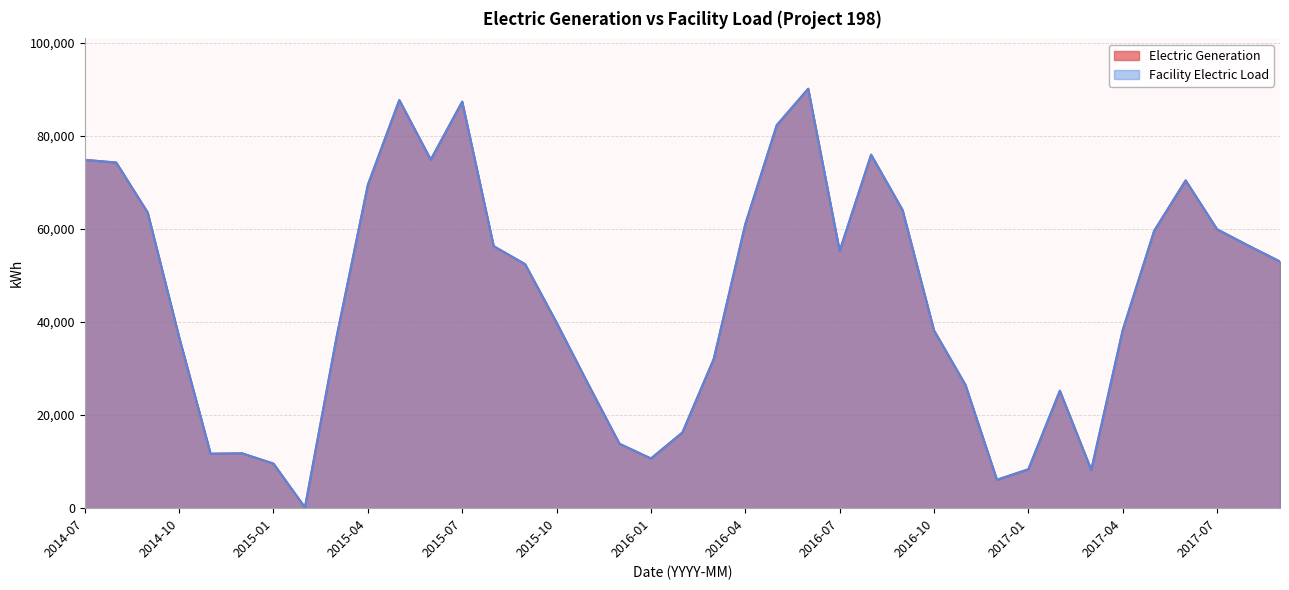

True or false: Facility Electric Load and Electric Generation cross at least once.

False